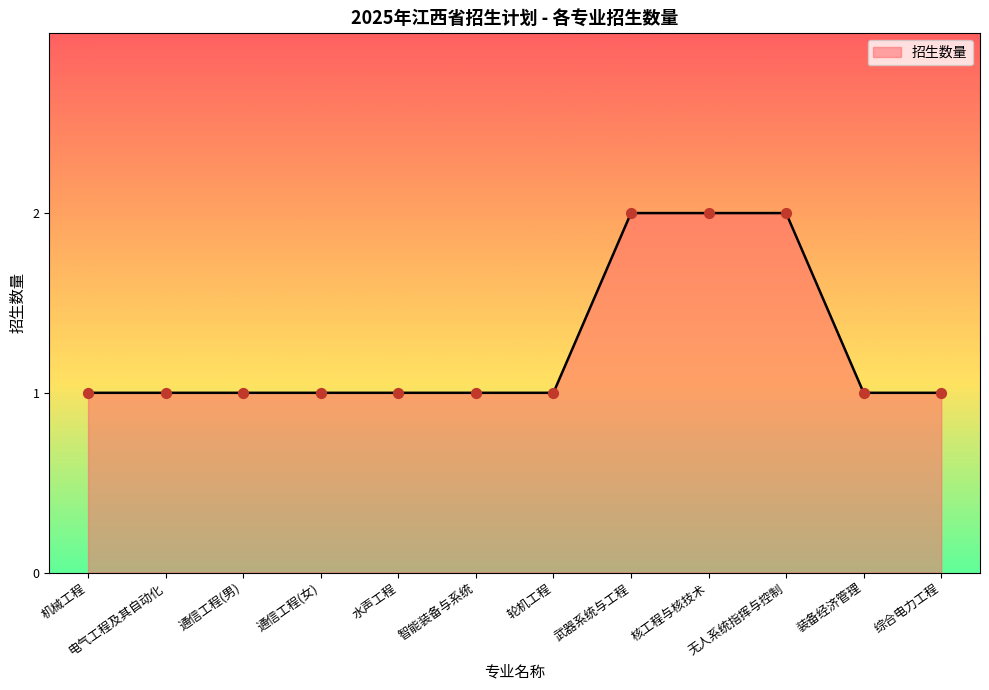

Approximately how many times larger is the value at 武器系统与工程 compared to 机械工程?

2.0